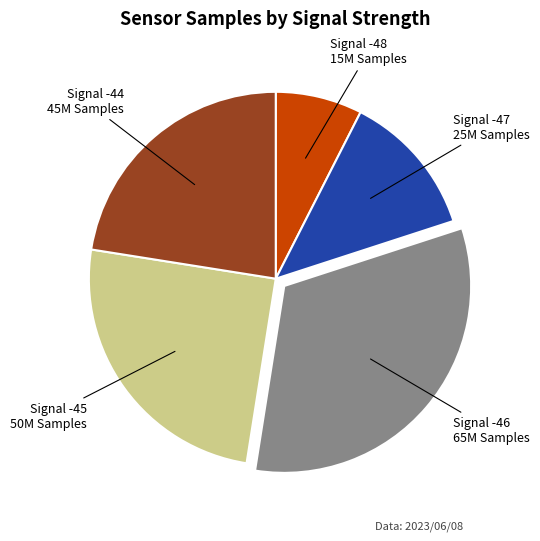

Is there a majority slice in this chart?

No